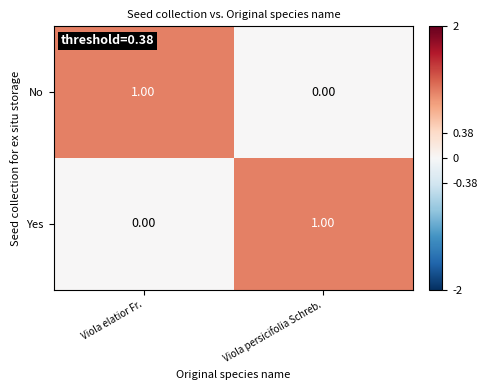

Is the value of Yes at Viola elatior Fr. greater than the value of No at Viola elatior Fr.?

No